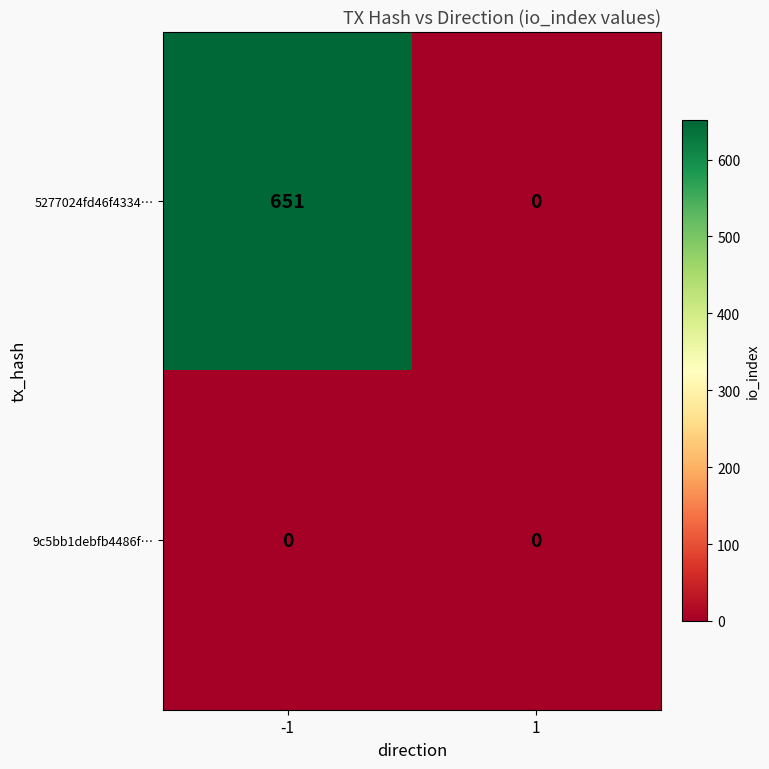

Rank the series by their maximum value, from lowest to highest.

9c5bb1debfb4486f…, 5277024fd46f4334…